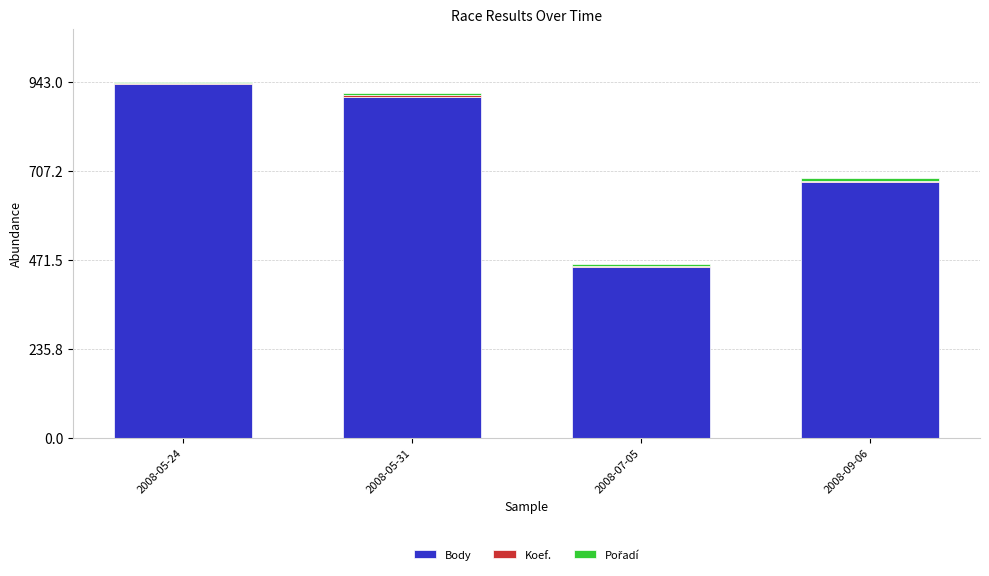

Which category has the highest value in the Body series?

2008-05-24